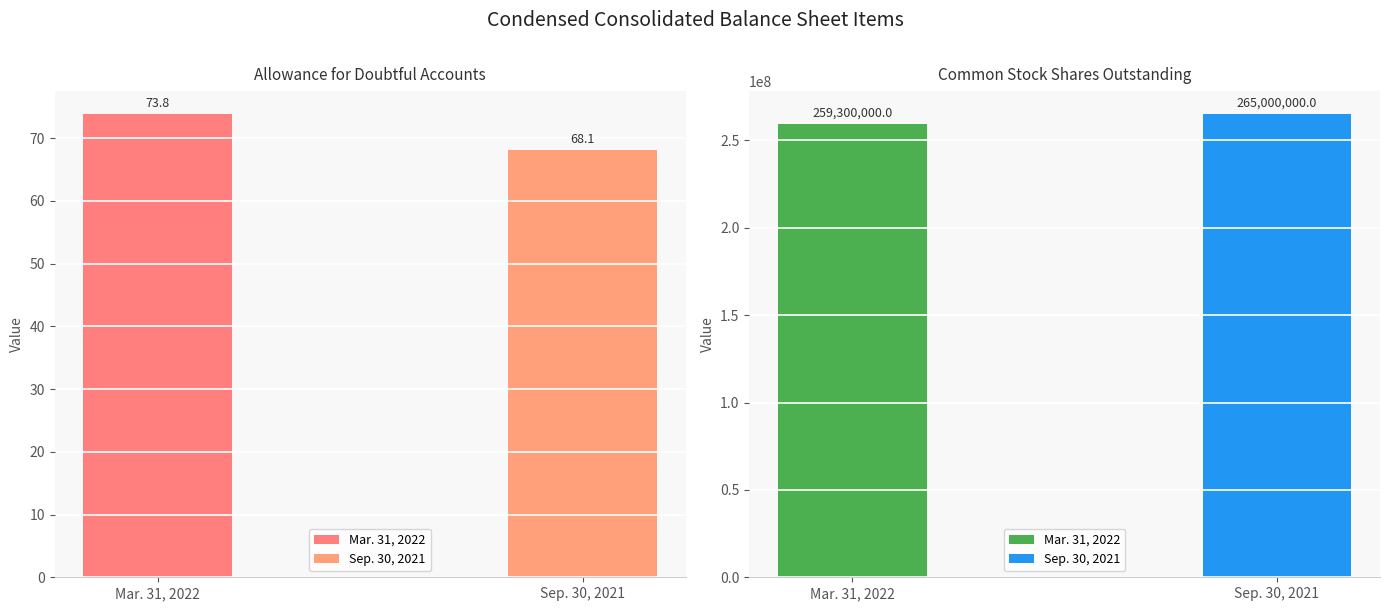

How many bars are there in each group?

2